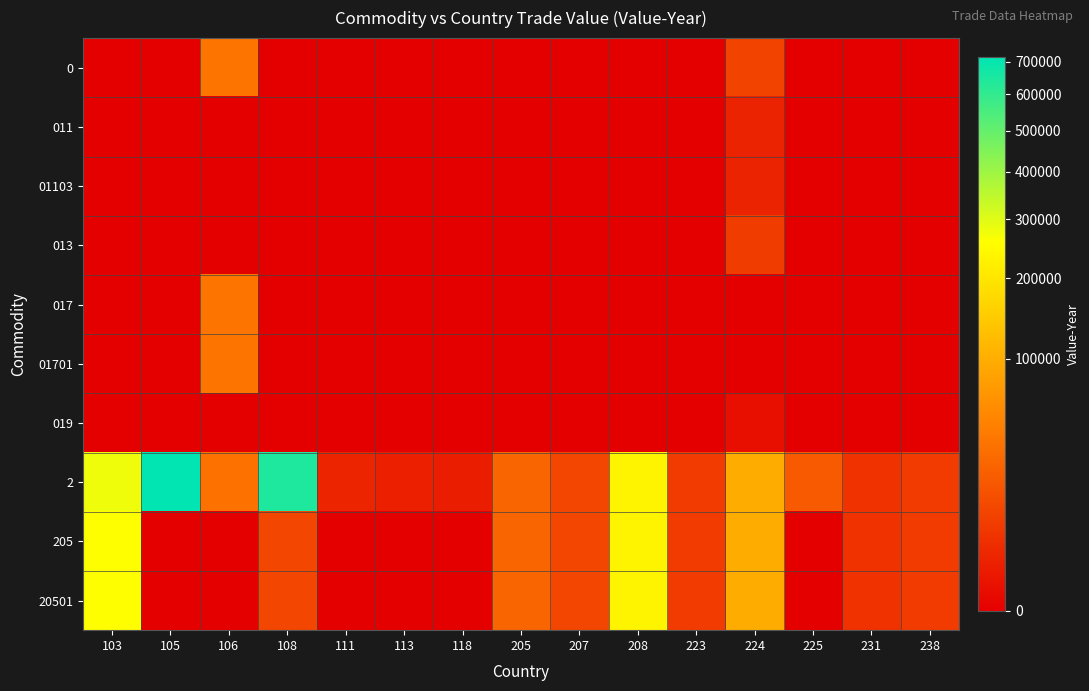

What is the spread (max minus min) of values at 205?

25472